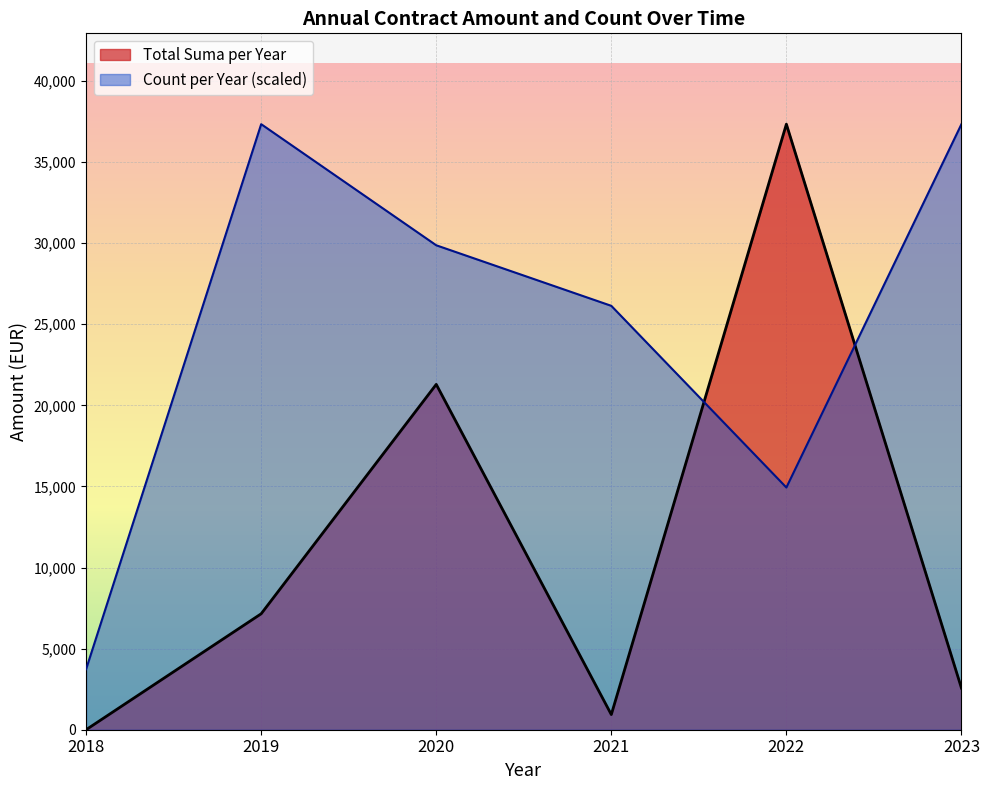

Which series has the largest total across all categories?

Count per Year (scaled)